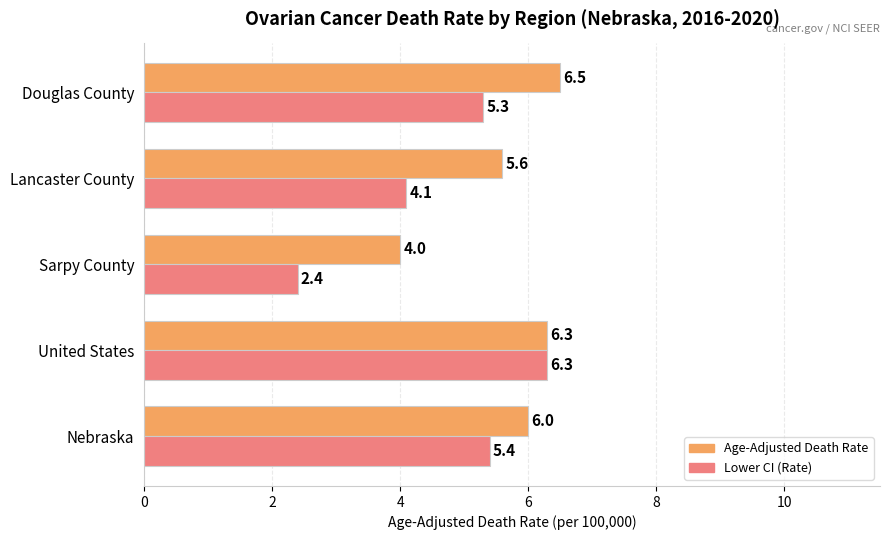

True or false: Lower CI (Rate) has a value of 6.2 at Lancaster County.

False